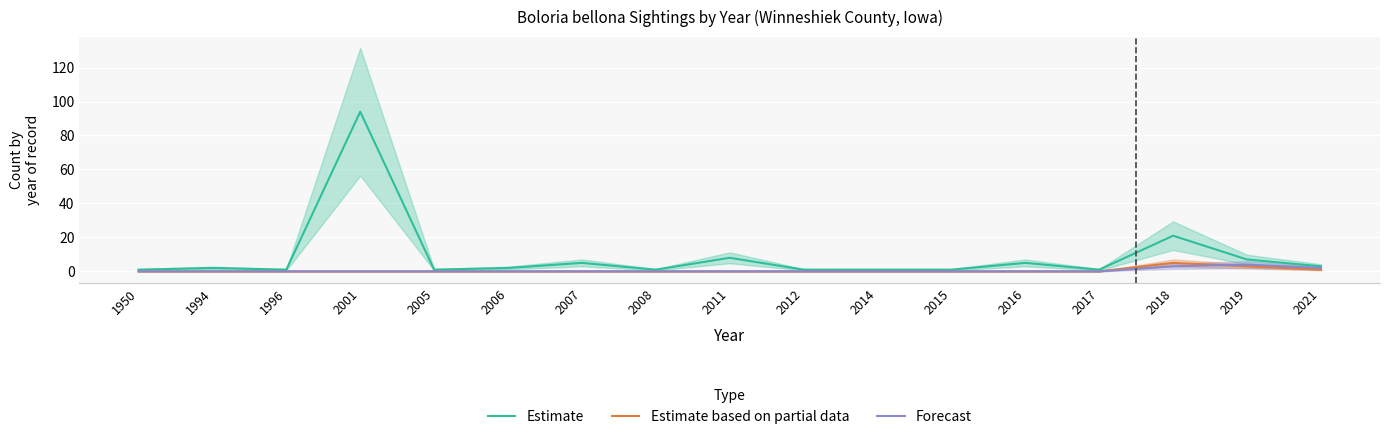

What is the difference between the maximum and second lowest values in the Estimate based on partial data series?

5